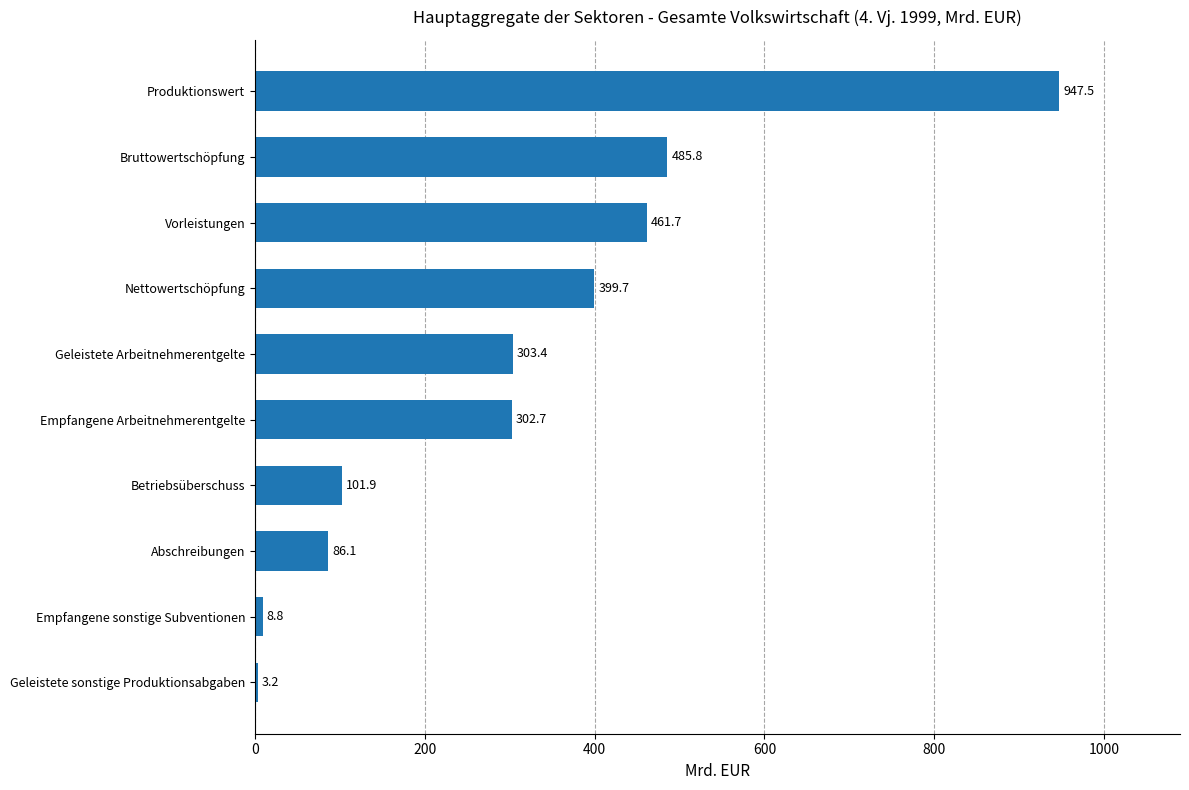

Where is the data nearest to the value 475?

Bruttowertschöpfung